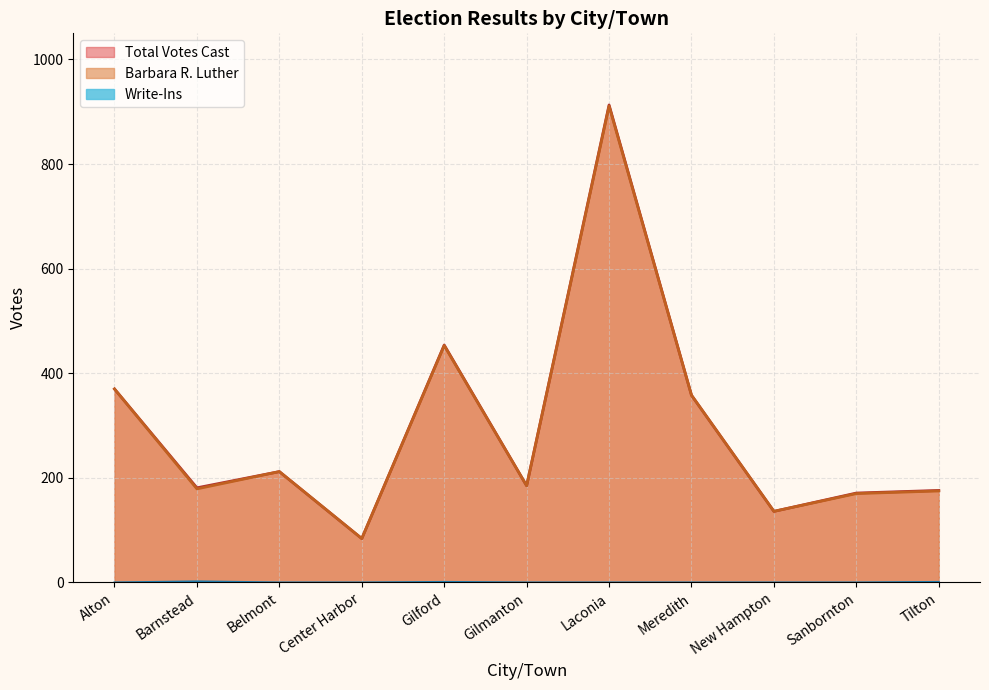

Reading left to right, what are all the values shown in this chart?

Total Votes Cast: 370	181	212	84	454	185	913	358	136	171	176
Barbara R. Luther: 370	179	212	84	453	185	911	358	136	170	175
Write-Ins: 0	2	0	0	1	0	0	0	0	0	1